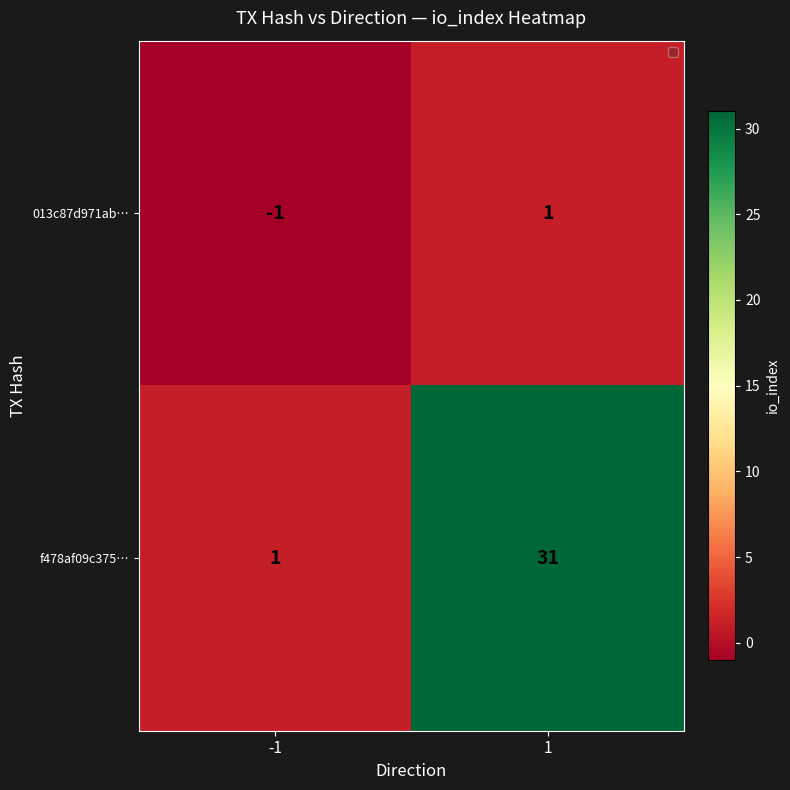

Reading right to left, extract all data points from this chart.

013c87d971ab…: 1	-1
f478af09c375…: 31	1